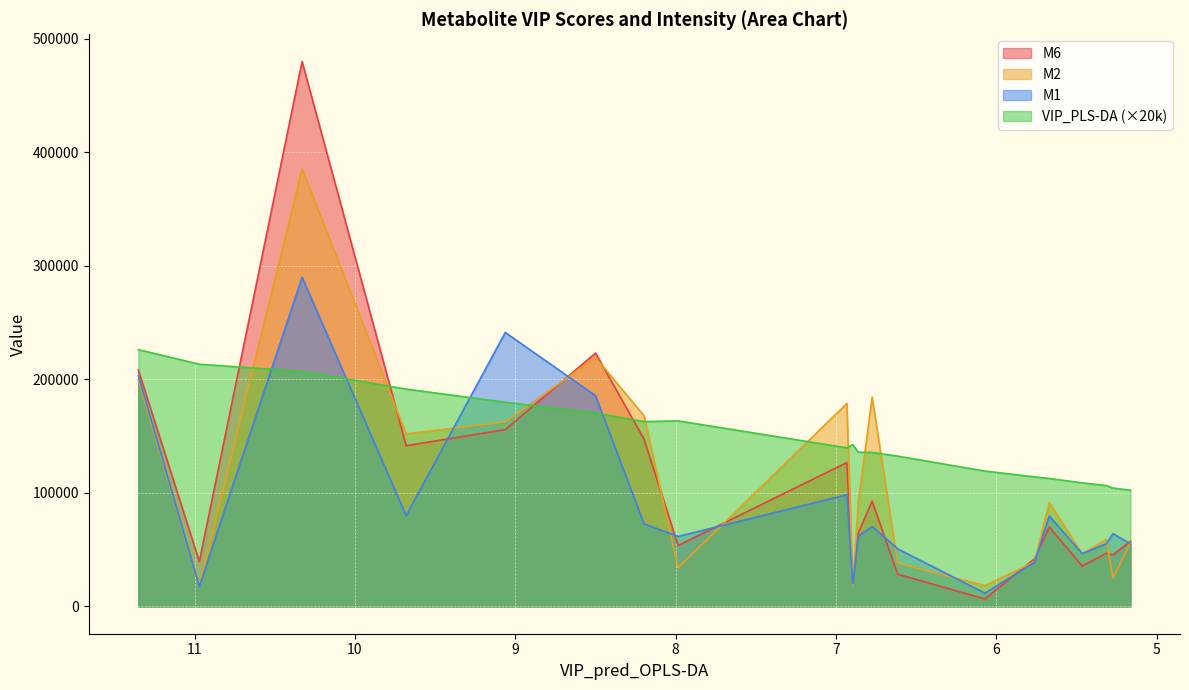

How many lines are shown in the chart?

4